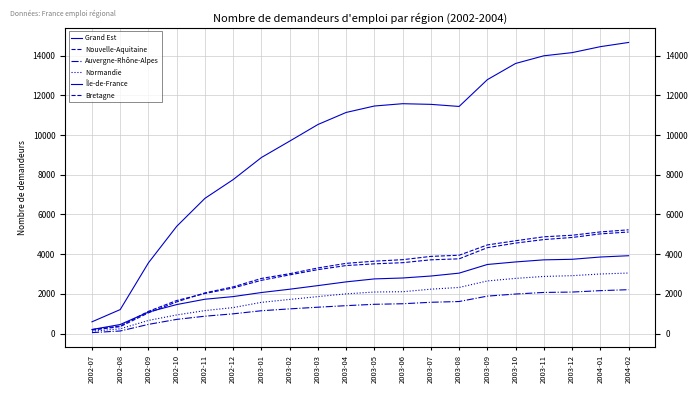

Is it true that Auvergne-Rhône-Alpes equals 882 at 2002-11?

True